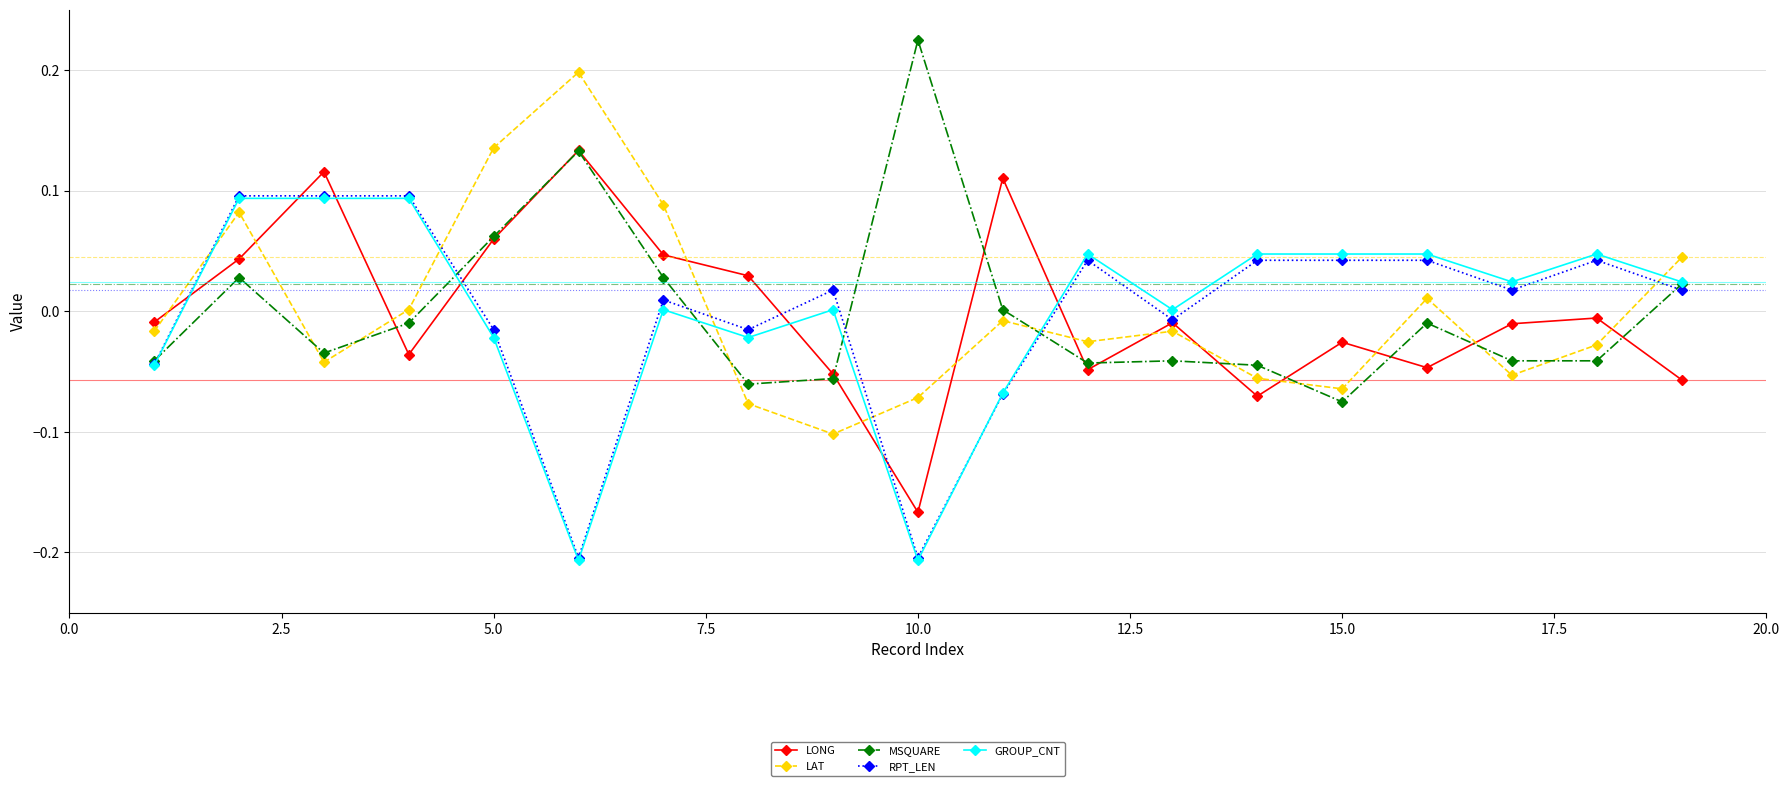

How many intersections are there between GROUP_CNT and LAT?

6